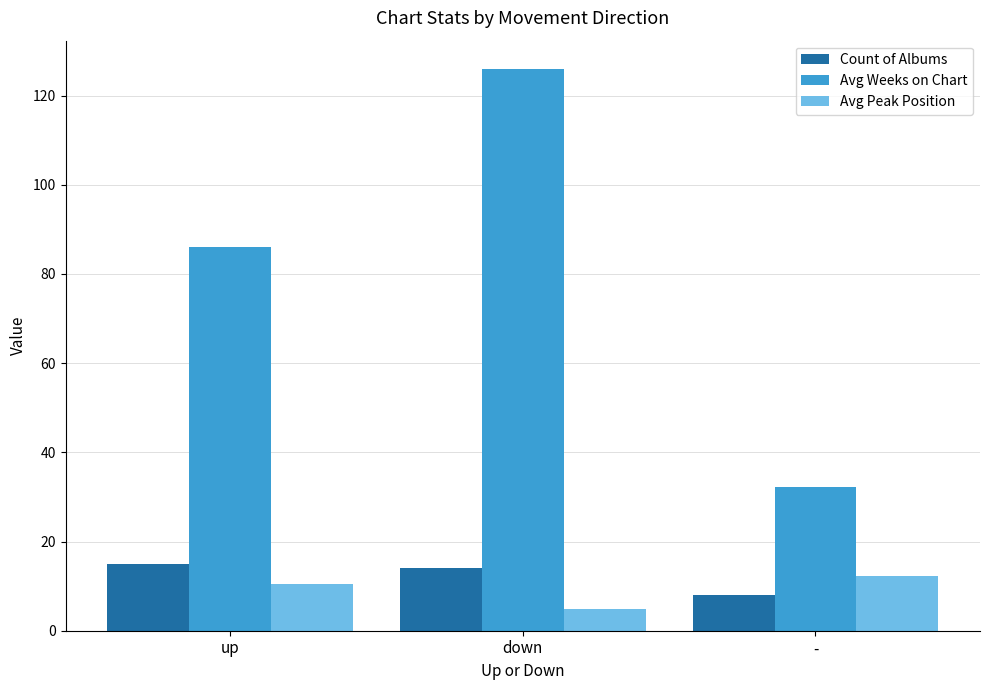

What is the value of the Avg Peak Position bar at the 1st from the left?

10.5